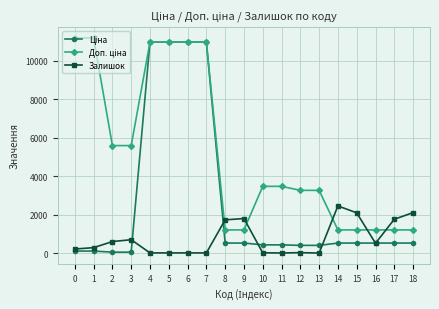

What value does the Залишок series have at 18?

2109.0